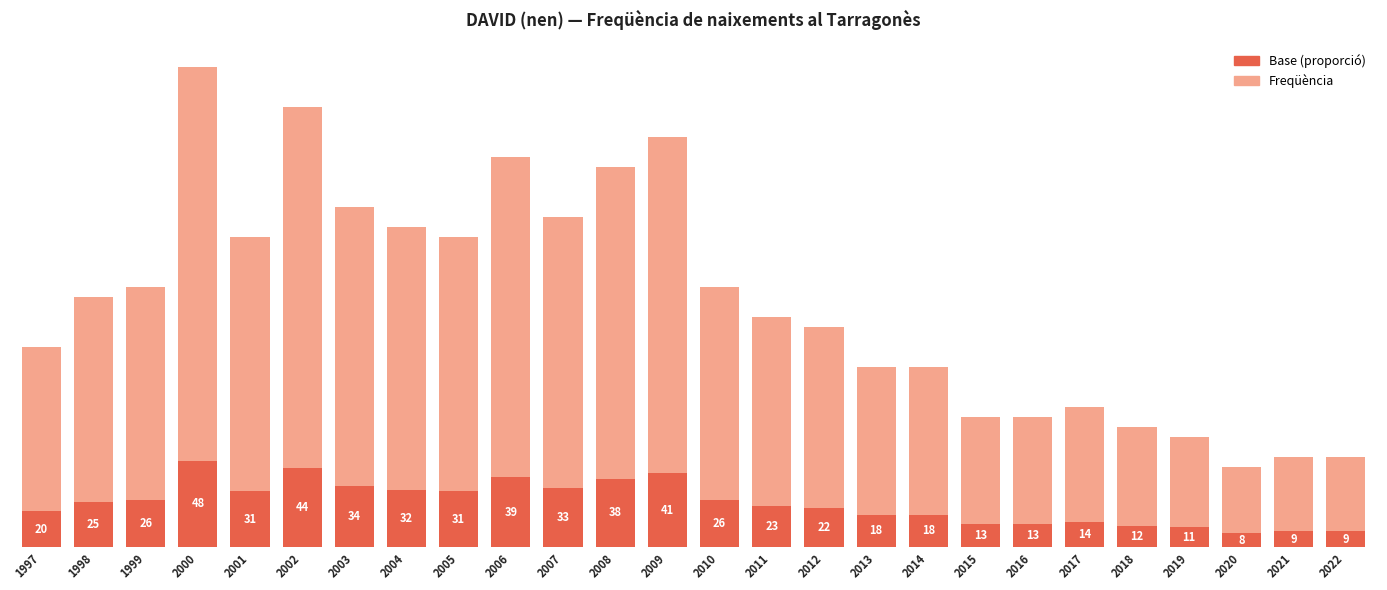

List the labels in order of value, largest first.

2000, 2002, 2009, 2006, 2008, 2003, 2007, 2004, 2001, 2005, 1999, 2010, 1998, 2011, 2012, 1997, 2013, 2014, 2017, 2015, 2016, 2018, 2019, 2021, 2022, 2020